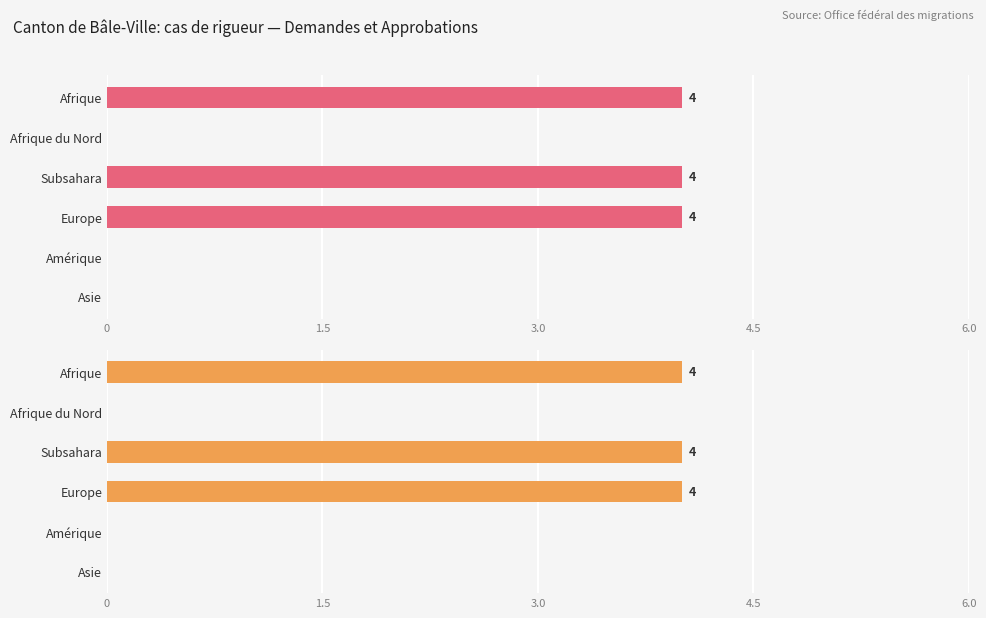

At Asie, list the series in order from smallest to largest.

Nombre total de demandes, Total approbations